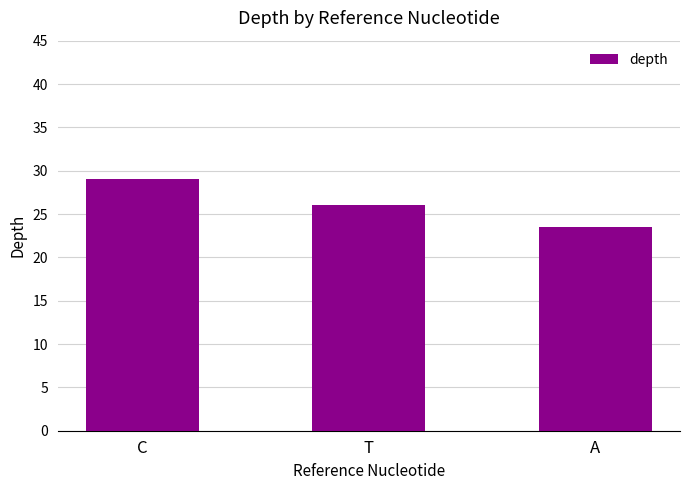

At which category does the chart reach its peak across all series?

C